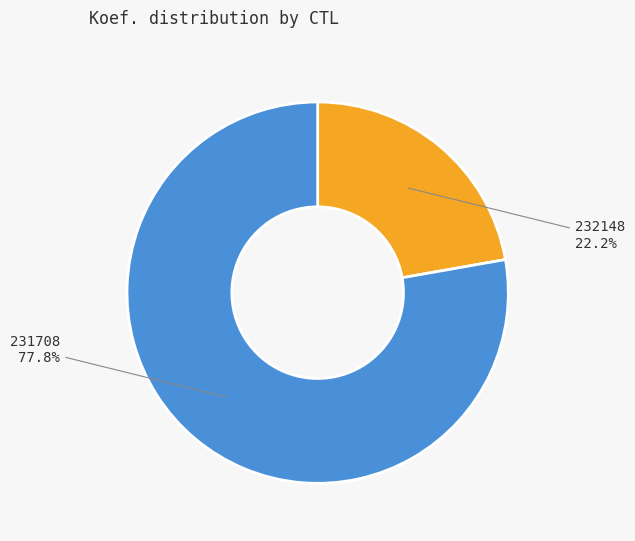

The 232148 slice represents 22% of the pie. True or false?

True